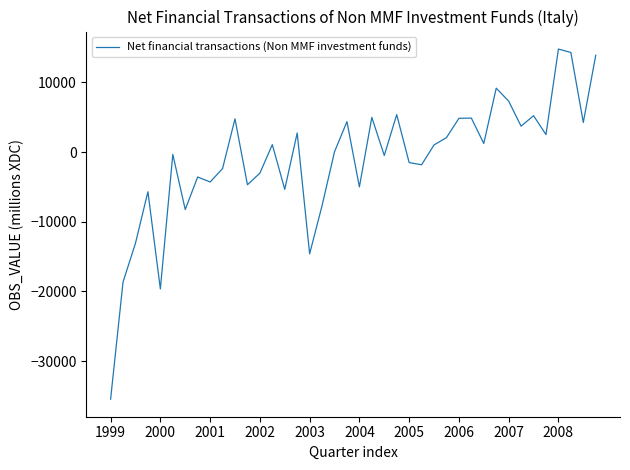

What is the greatest value displayed?

14798